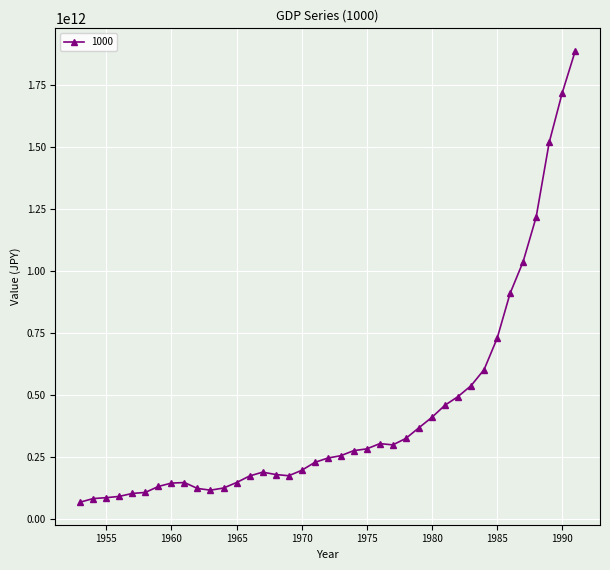

True or false: there are more than 1 points higher than both neighbors.

True